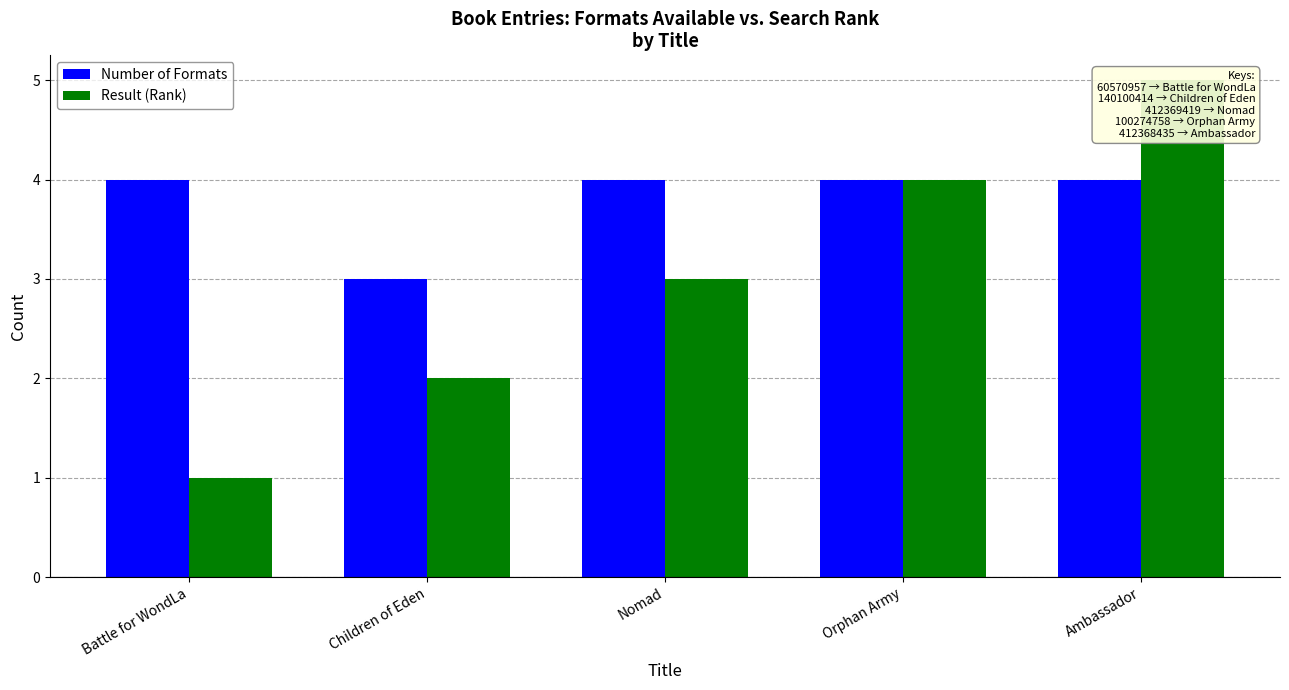

What is the smallest value displayed?

1